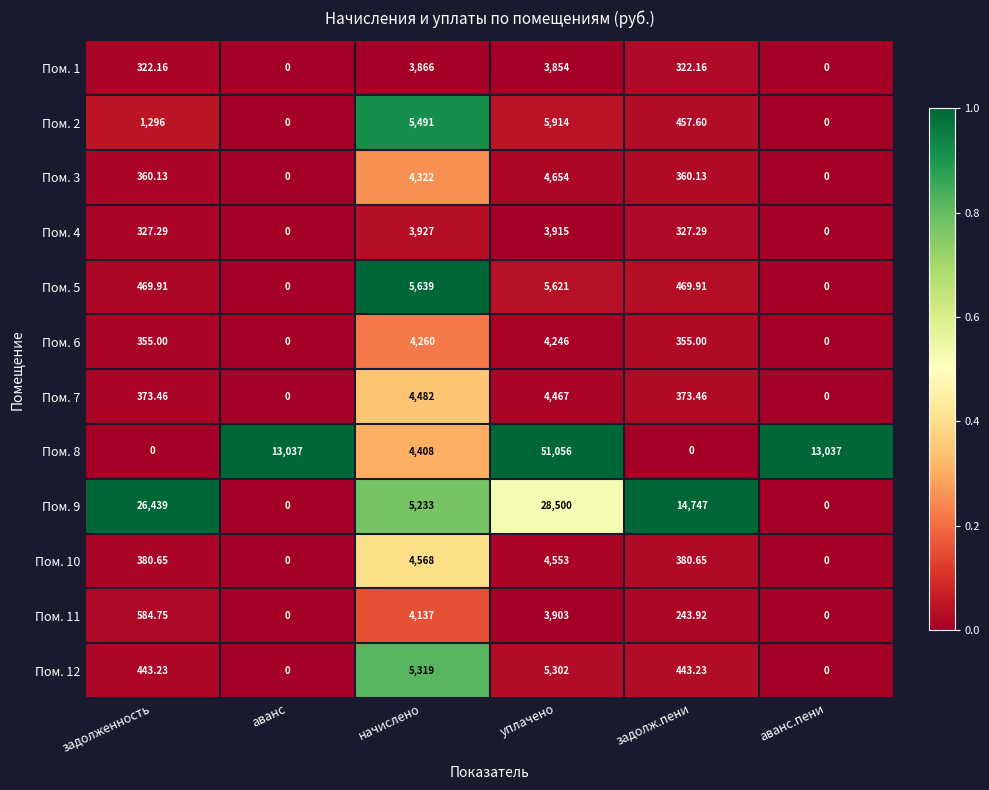

Where does the Пом. 11 series first go above 584?

задолженность